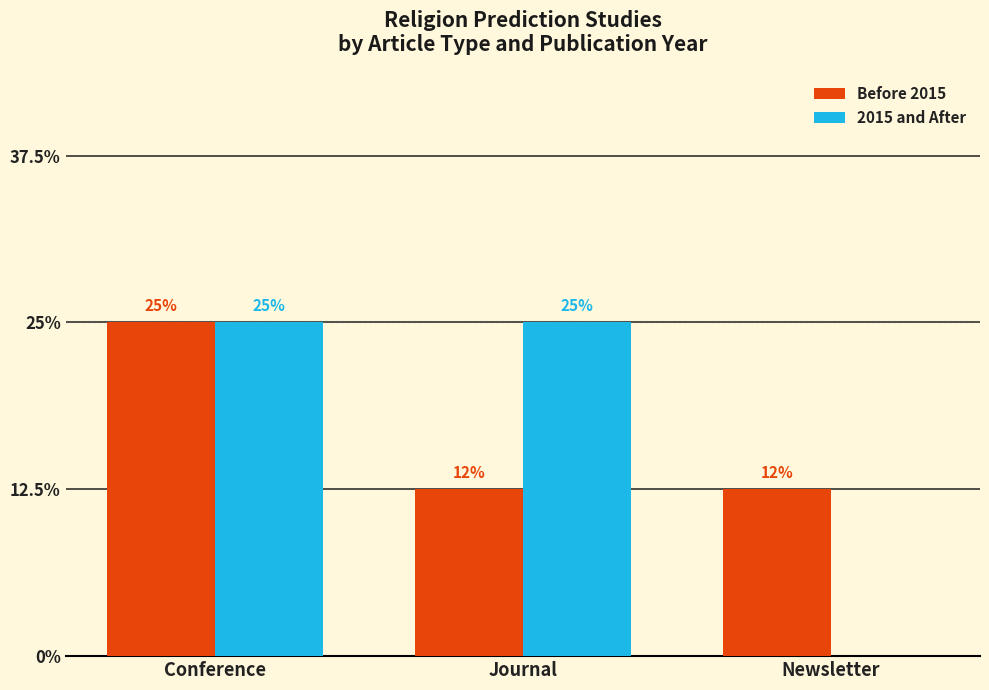

Where is Before 2015 nearest to the value 1?

Journal